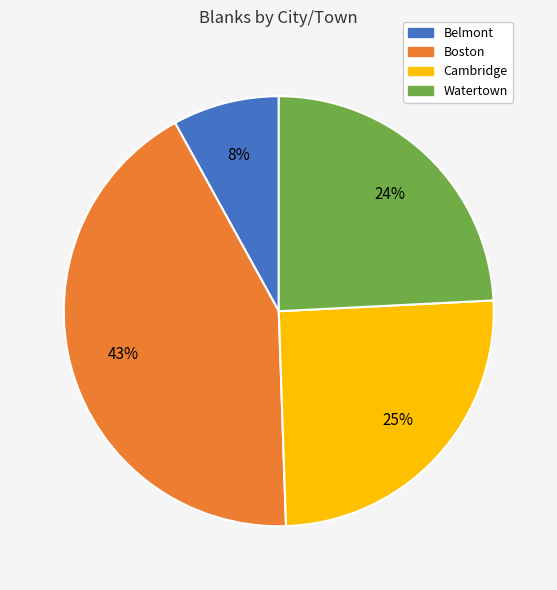

To the nearest percent, what percentage of the pie is Belmont?

8%